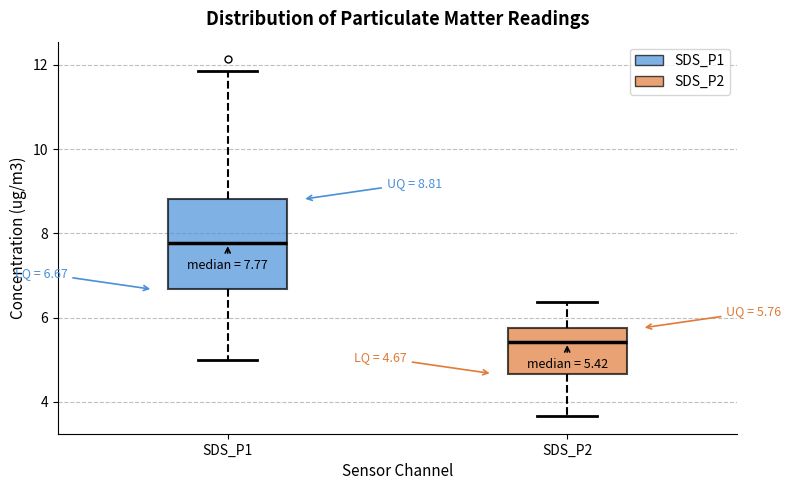

Which box is the tallest, from its lower edge to its upper edge?

SDS_P1